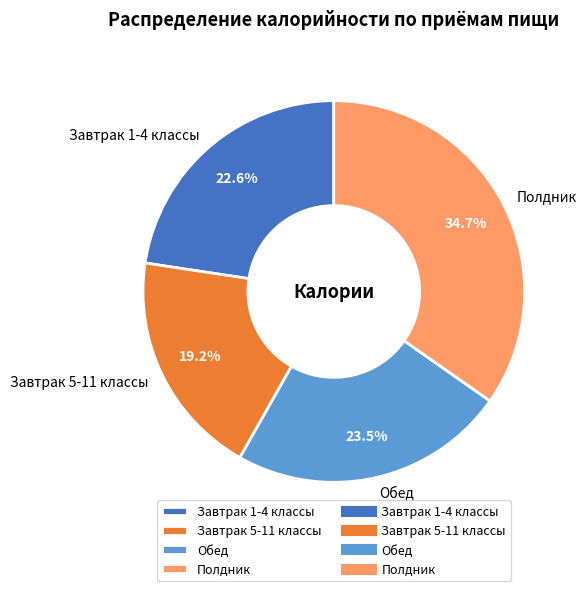

What percentage is the Полдник slice, to the nearest percent?

35%